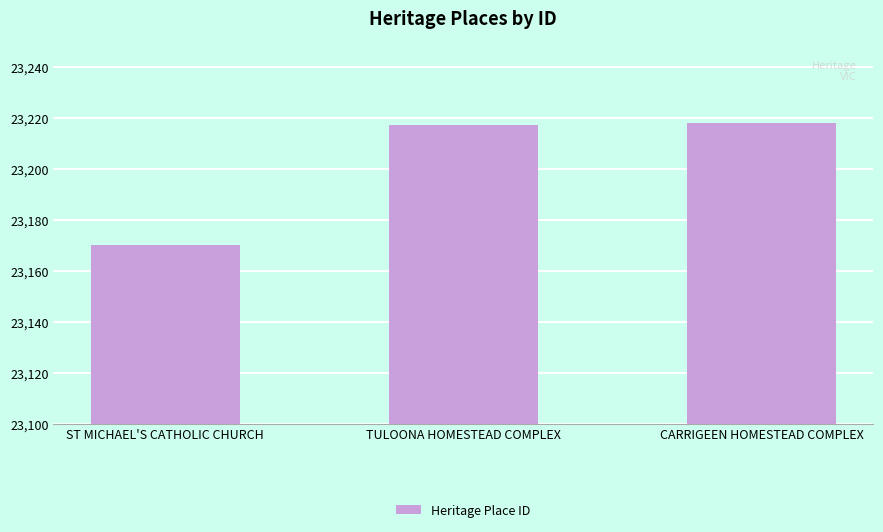

Reading left to right, transcribe all the data shown in this chart.

ST MICHAEL'S CATHOLIC CHURCH=23170	TULOONA HOMESTEAD COMPLEX=23217	CARRIGEEN HOMESTEAD COMPLEX=23218